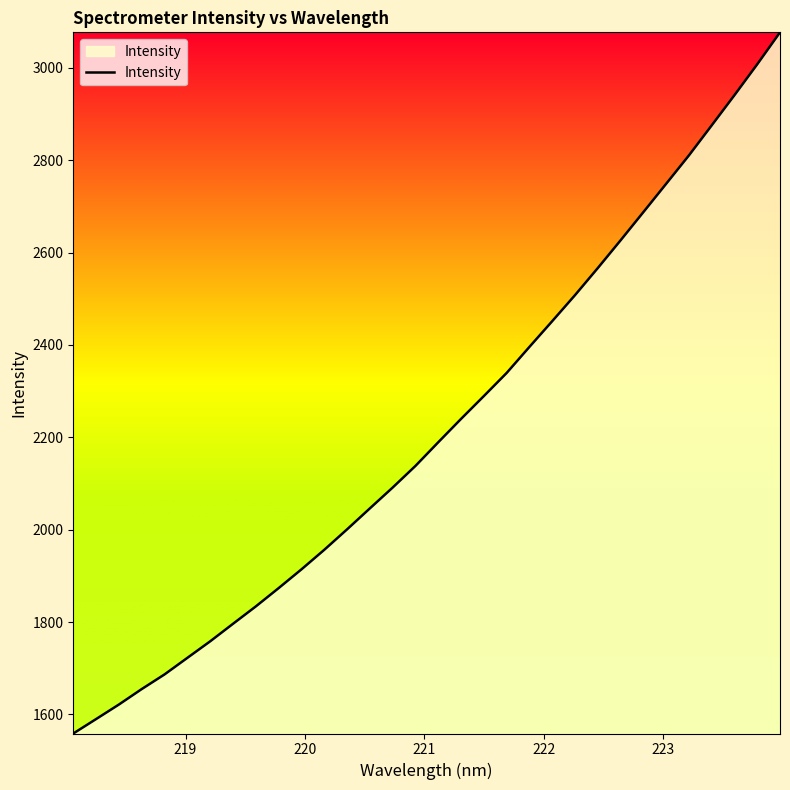

What is the greatest value displayed?

3077.1